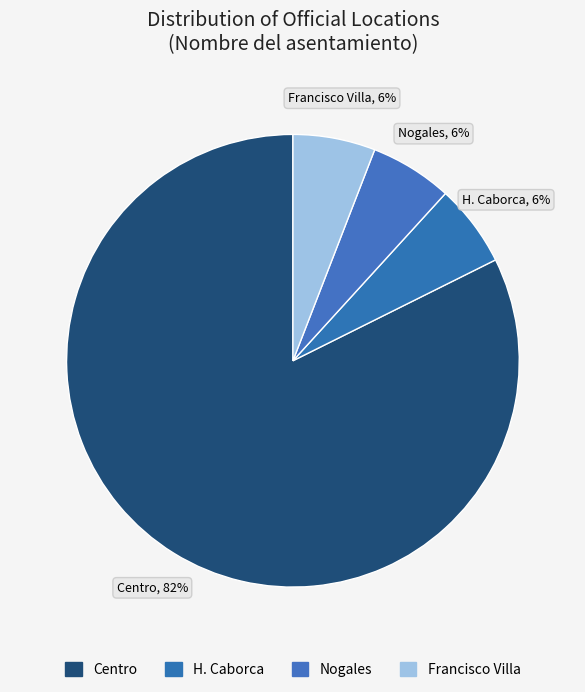

How many segments does this pie chart have?

4